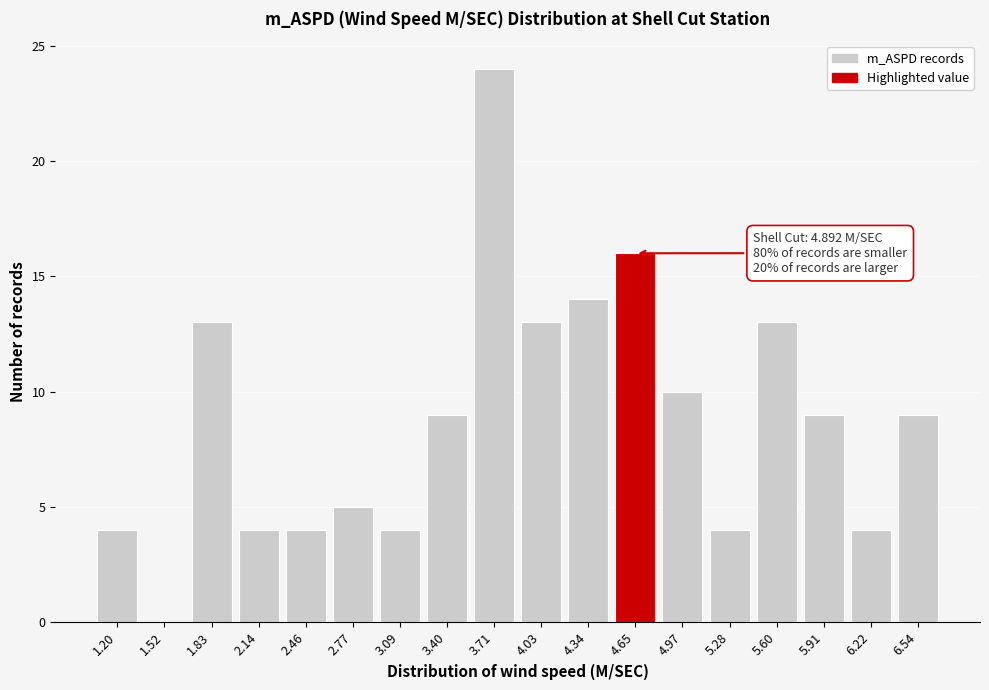

Reading left to right, extract all data points from this chart.

1.20=4	1.52=0	1.83=13	2.14=4	2.46=4	2.77=5	3.09=4	3.40=9	3.71=24	4.03=13	4.34=14	4.65=16	4.97=10	5.28=4	5.60=13	5.91=9	6.22=4	6.54=9